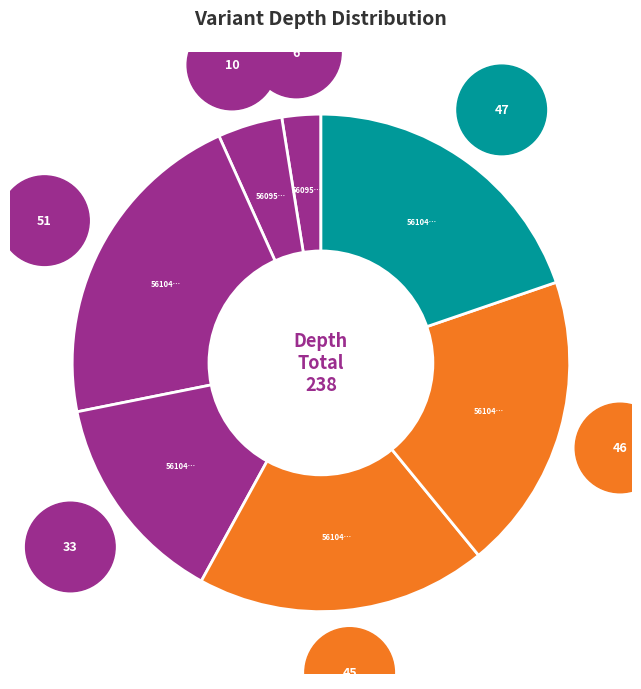

How many segments does this pie chart have?

7